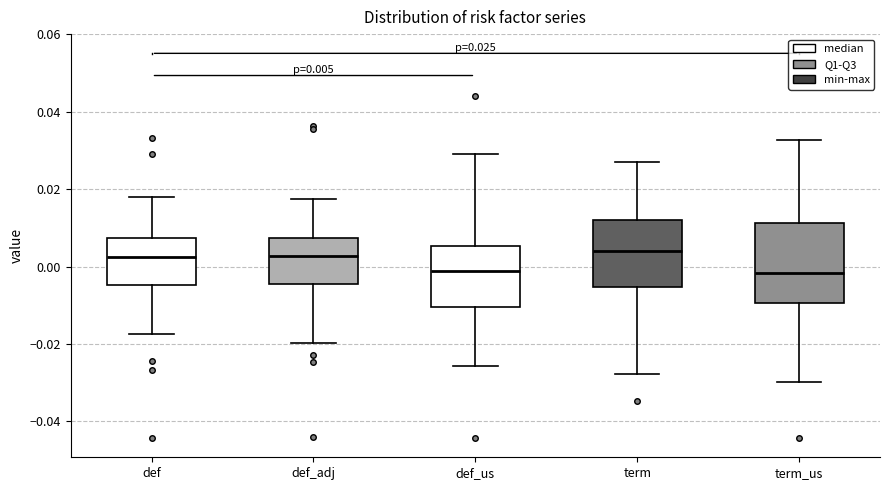

Comparing the boxes themselves (not the whiskers), which one is the tallest?

term_us